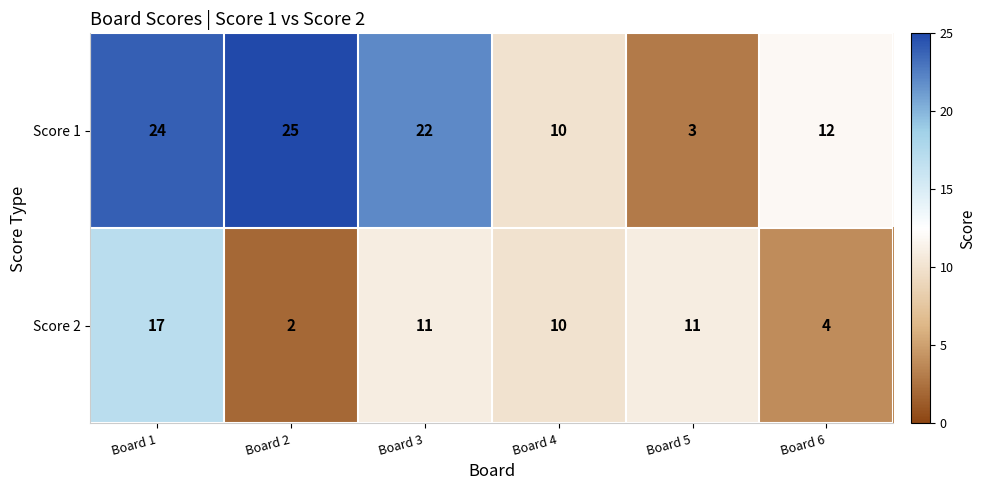

What is the difference between the Score 1 values at Board 5 and Board 2?

22